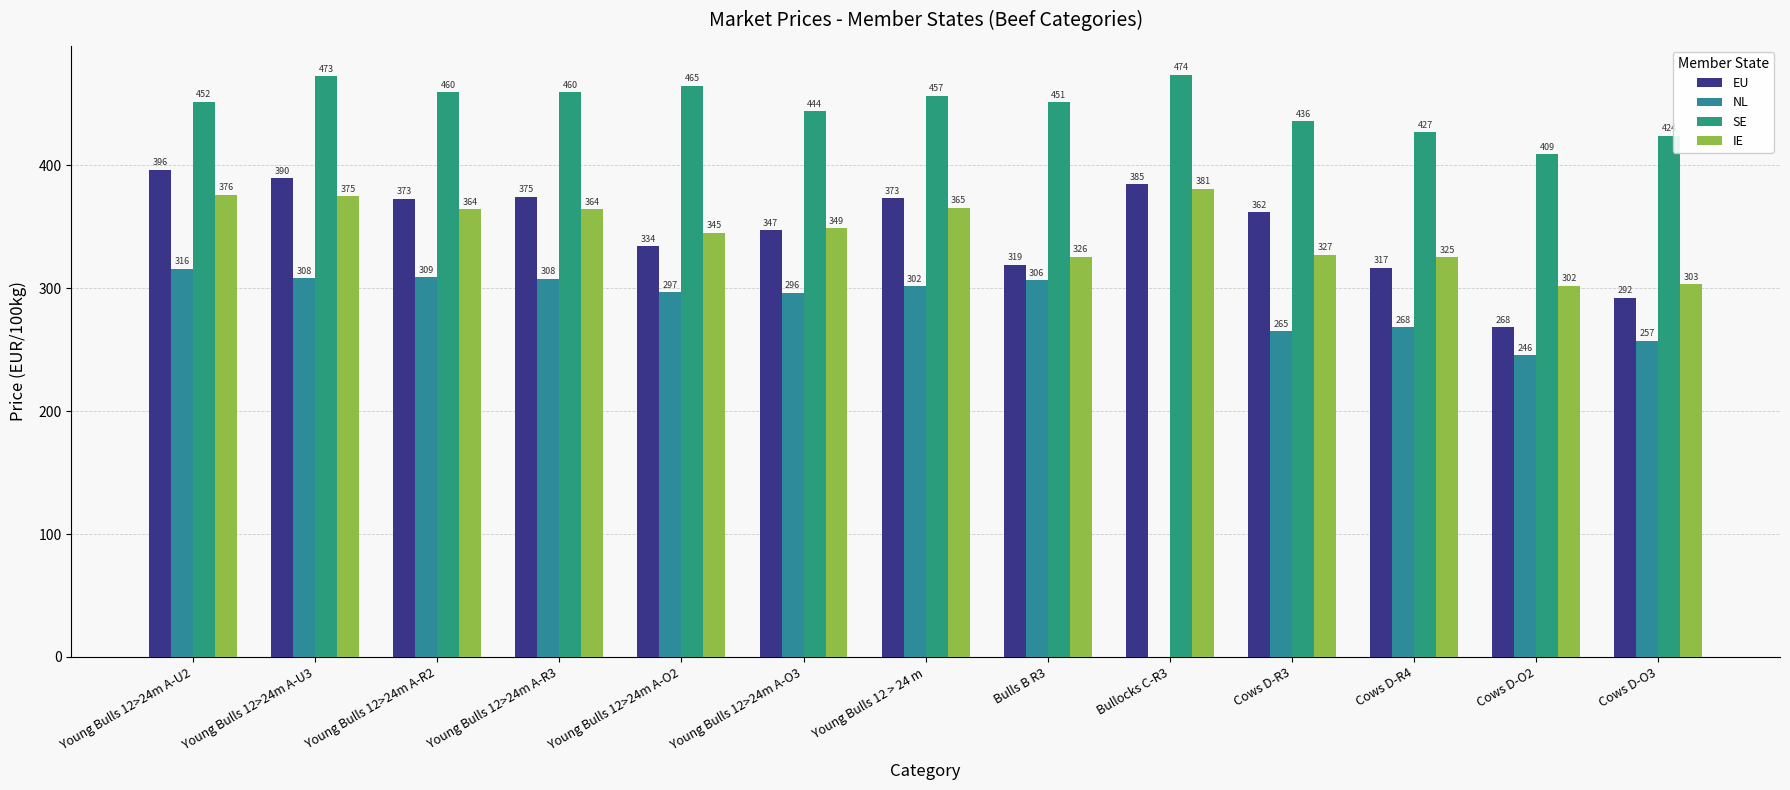

How many positive values does the NL series have?

12